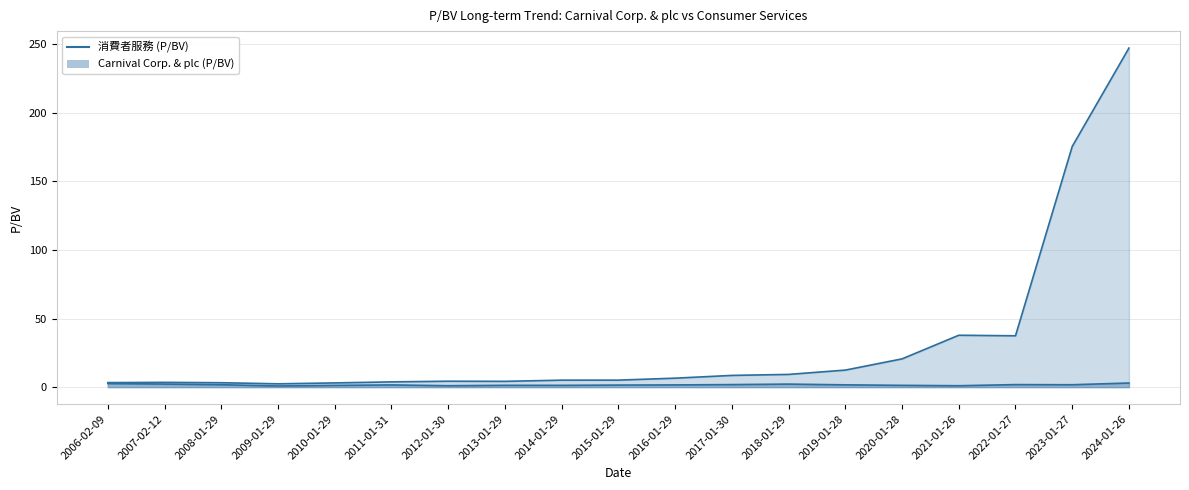

At which category does 消費者服務_line reach its first local valley?

2009-01-29